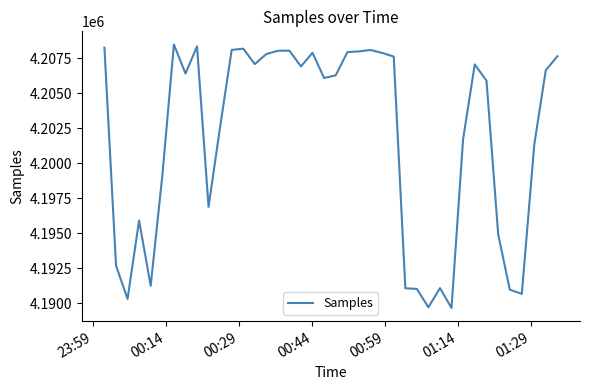

What is the smallest value displayed?

4189667